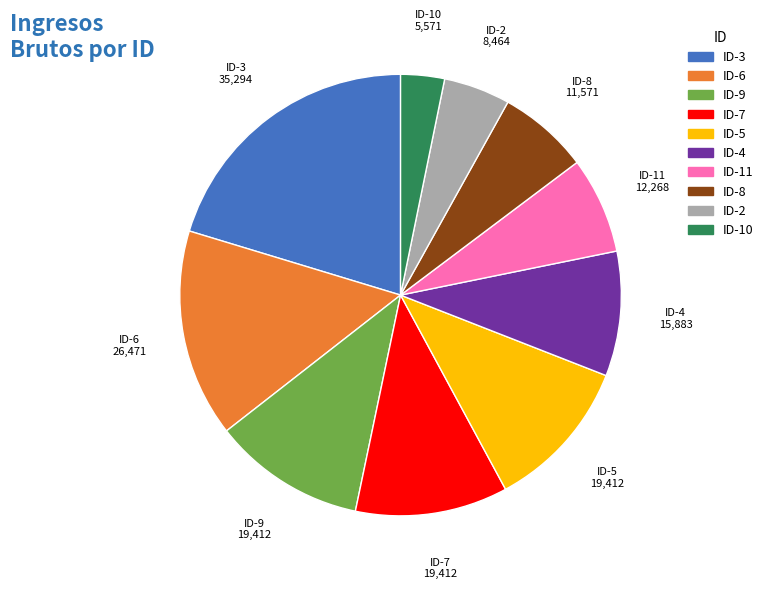

Is there a majority slice in this chart?

No